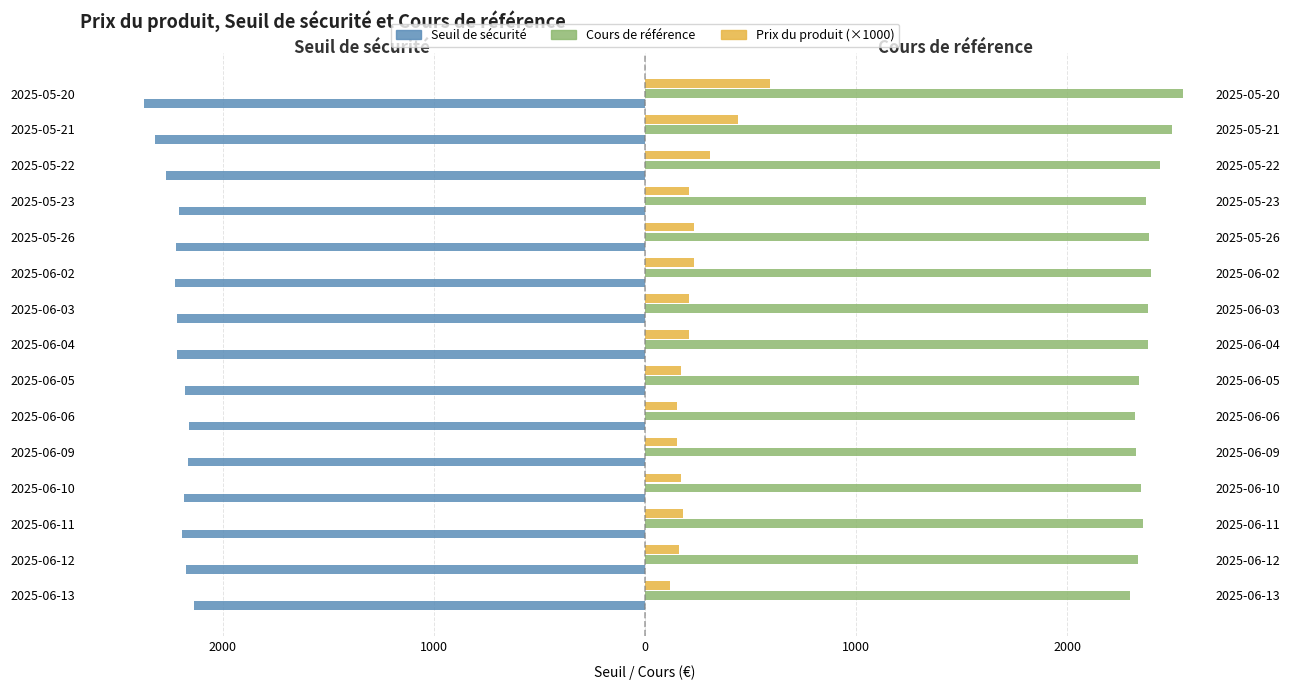

What is the difference between the maximum and second lowest values in the Prix du produit (×1000) series?

440.0